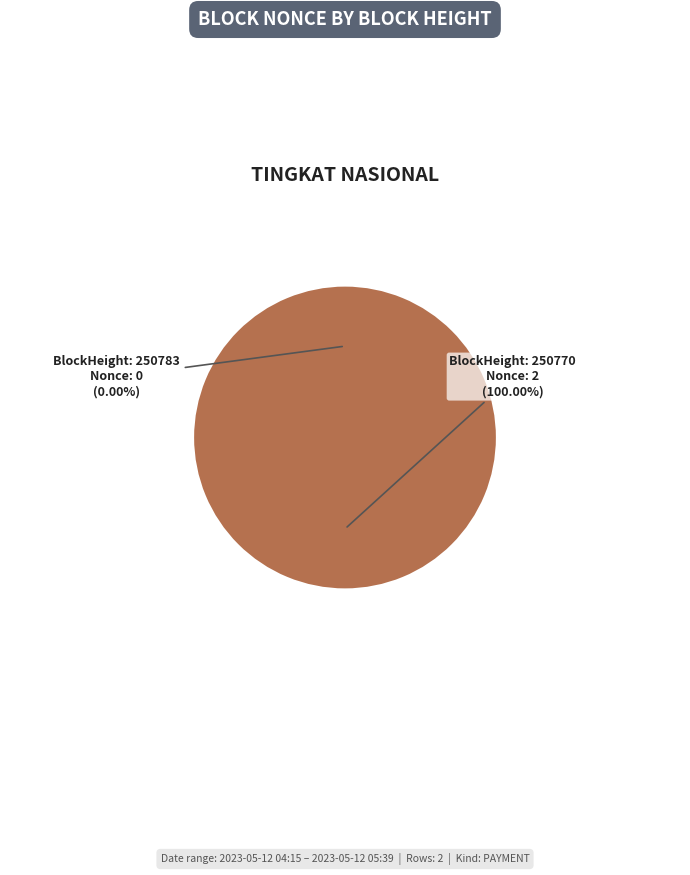

Count the number of slices in the pie.

2